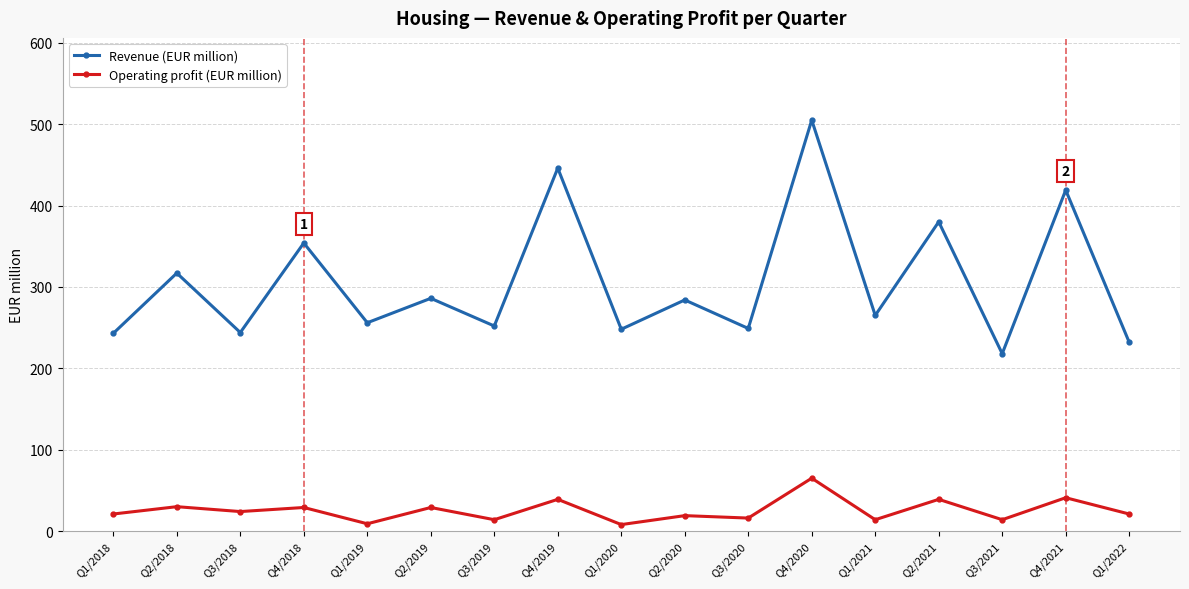

Does the chart display data point markers on the line(s)?

Yes